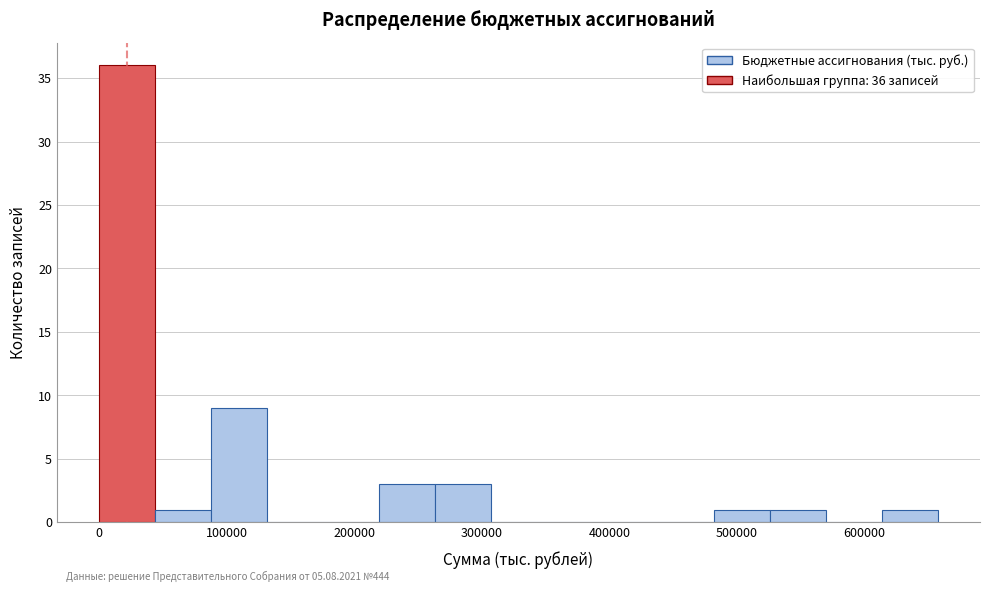

Which range on the x-axis has the tallest bar?

0 to 40000